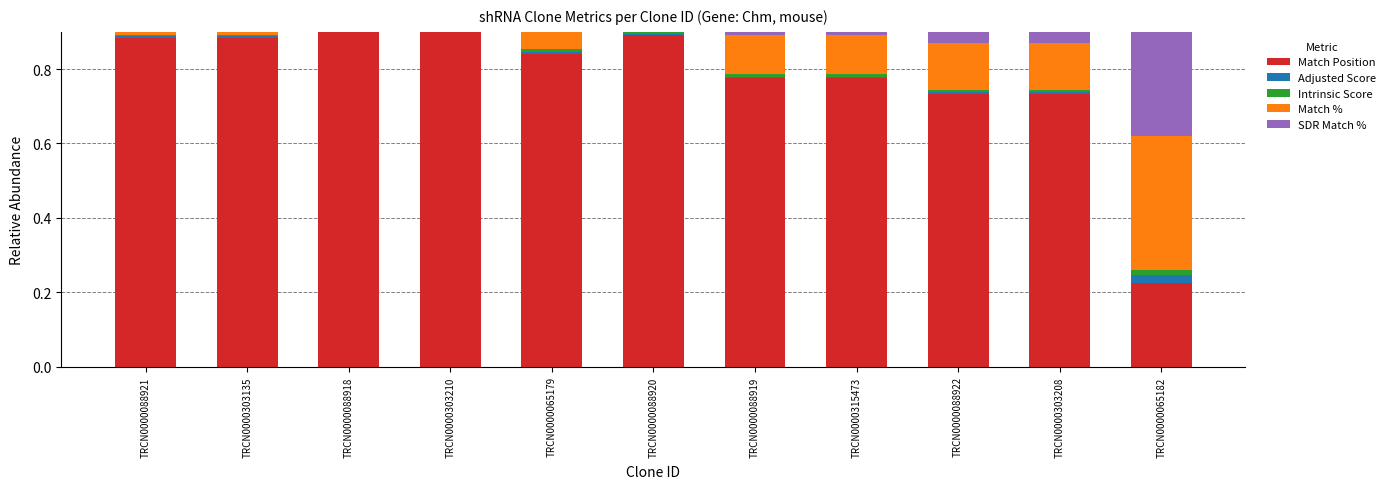

Is the value of Adjusted Score at TRCN0000065179 greater than the value of Intrinsic Score at TRCN0000065179?

No